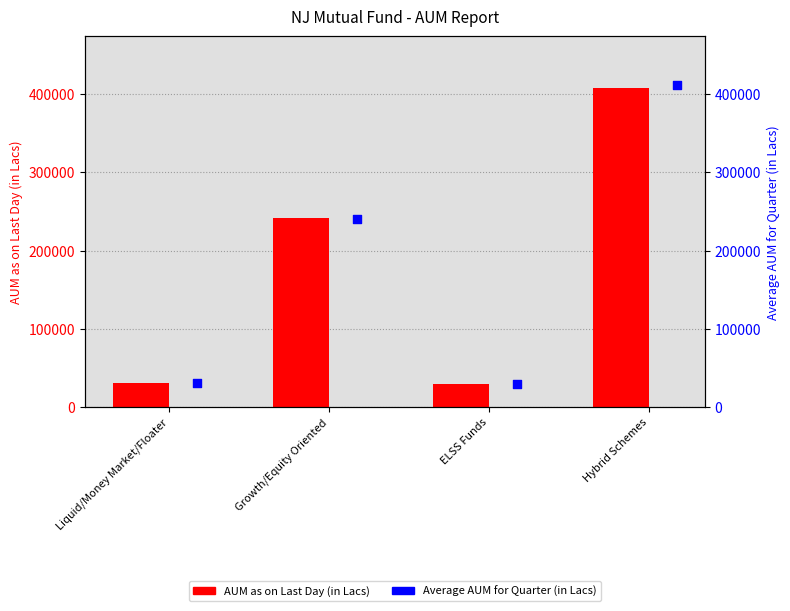

What are all the series names shown in the legend?

AUM as on Last Day (in Lacs), Average AUM for Quarter (in Lacs)